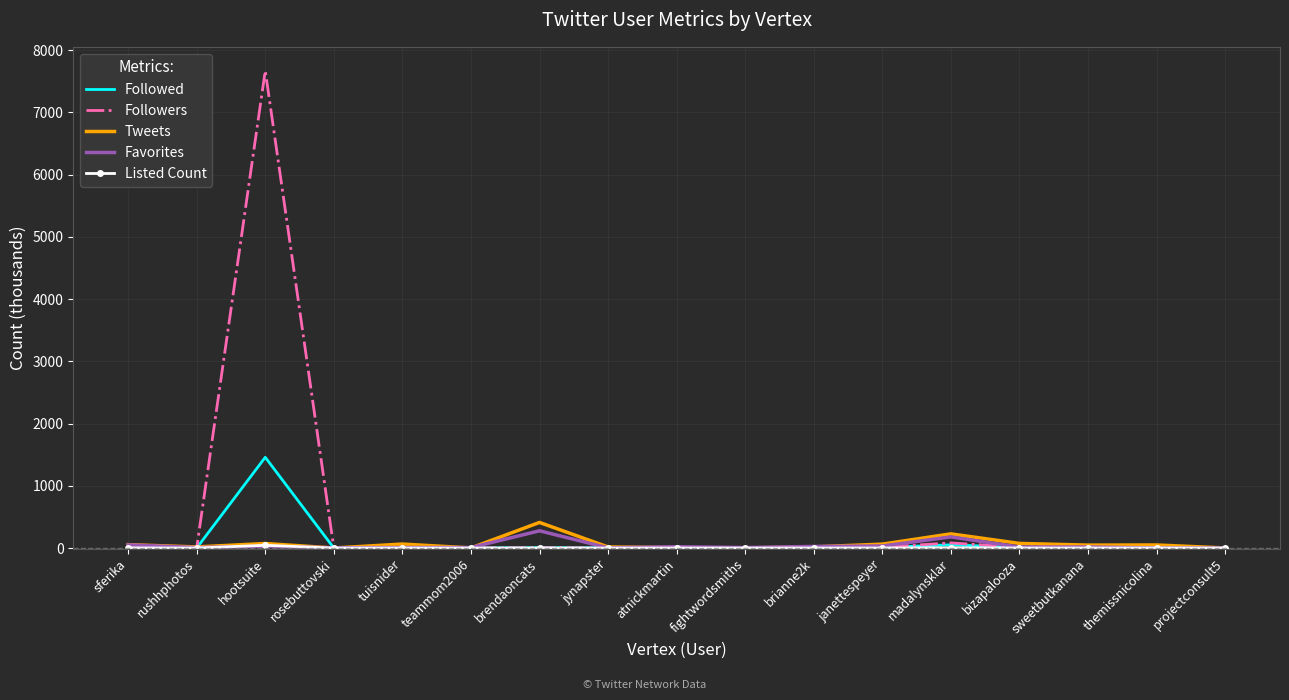

Which series has the widest spread of values?

Followers